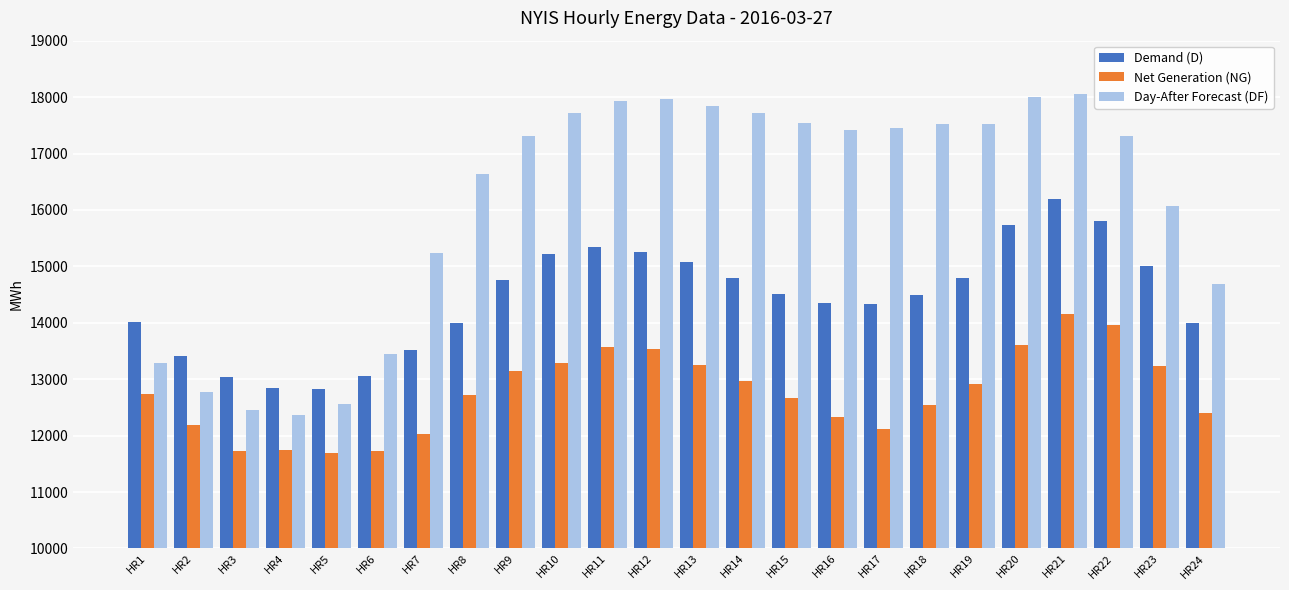

Which series has the largest range (max minus min)?

Day-After Forecast (DF)